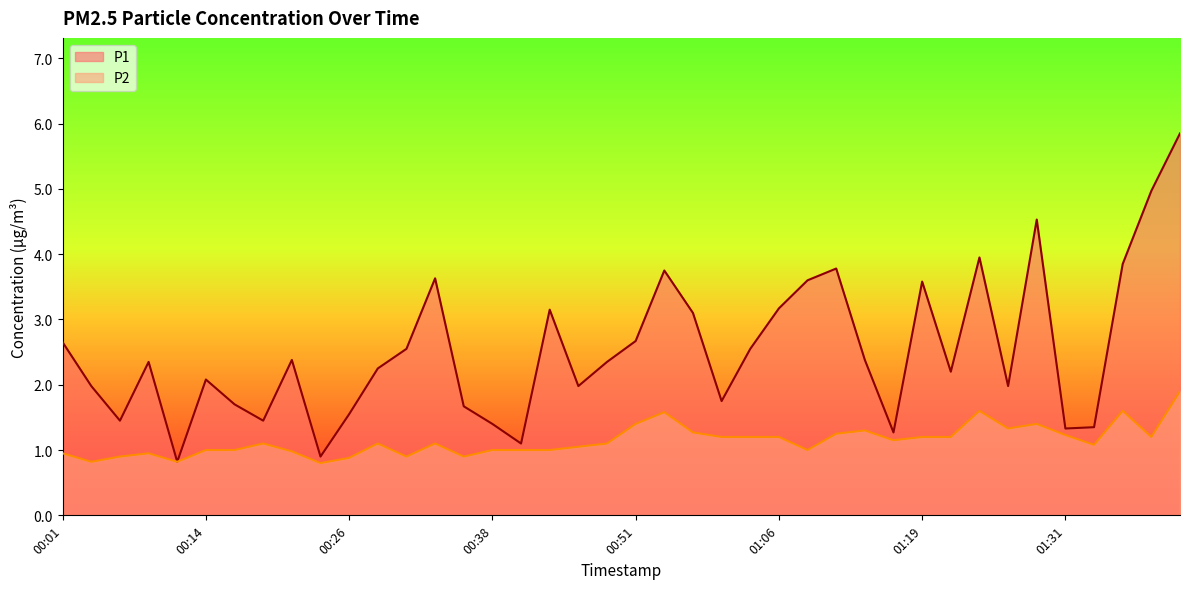

Which series has the widest spread of values?

P1